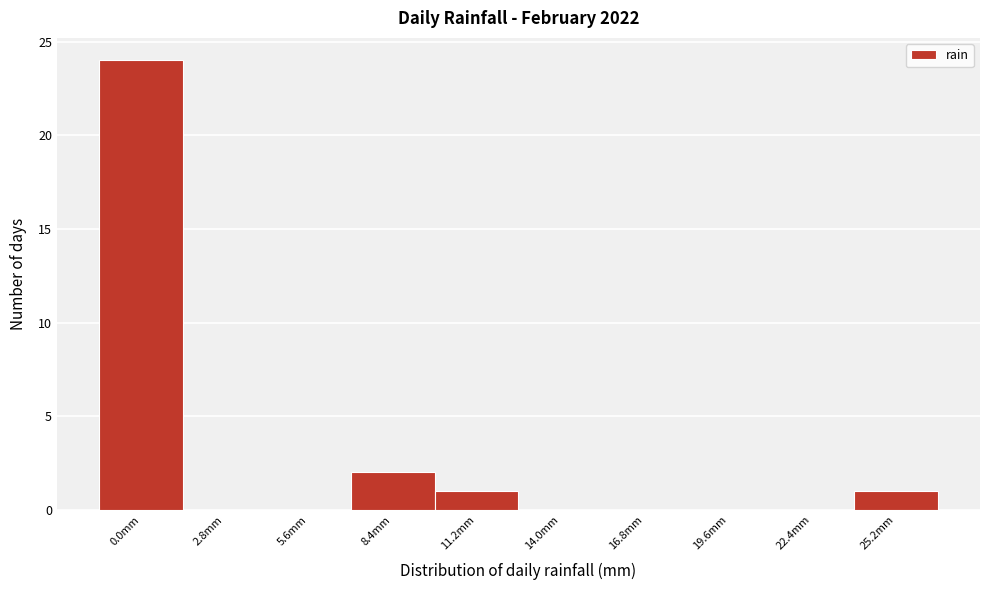

Reading right to left, transcribe all the data shown in this chart.

25.2mm=1	22.4mm=0	19.6mm=0	16.8mm=0	14.0mm=0	11.2mm=1	8.4mm=2	5.6mm=0	2.8mm=0	0.0mm=24